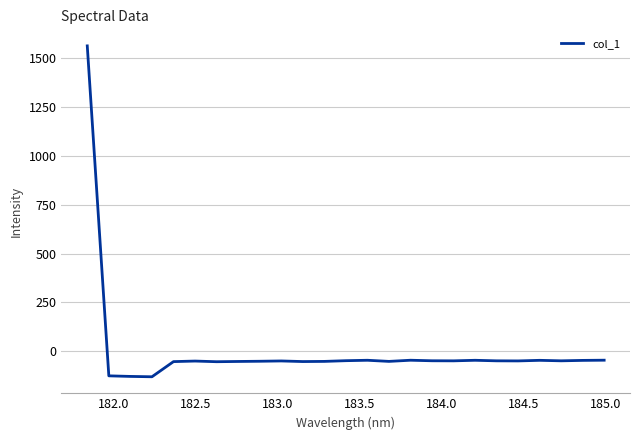

What is the difference between the maximum and minimum values?

1694.5